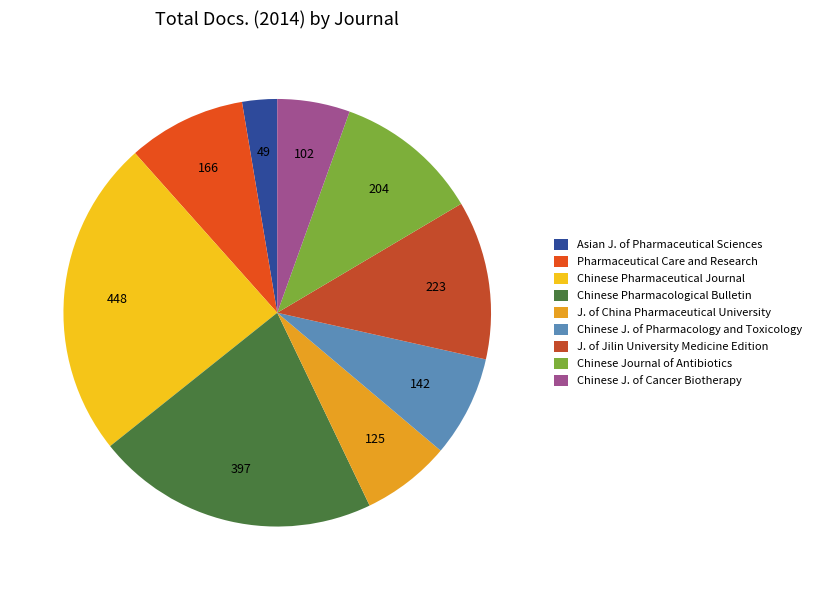

Rank the categories by value from lowest to highest.

Asian J. of Pharmaceutical Sciences, Chinese J. of Cancer Biotherapy, J. of China Pharmaceutical University, Chinese J. of Pharmacology and Toxicology, Pharmaceutical Care and Research, Chinese Journal of Antibiotics, J. of Jilin University Medicine Edition, Chinese Pharmacological Bulletin, Chinese Pharmaceutical Journal